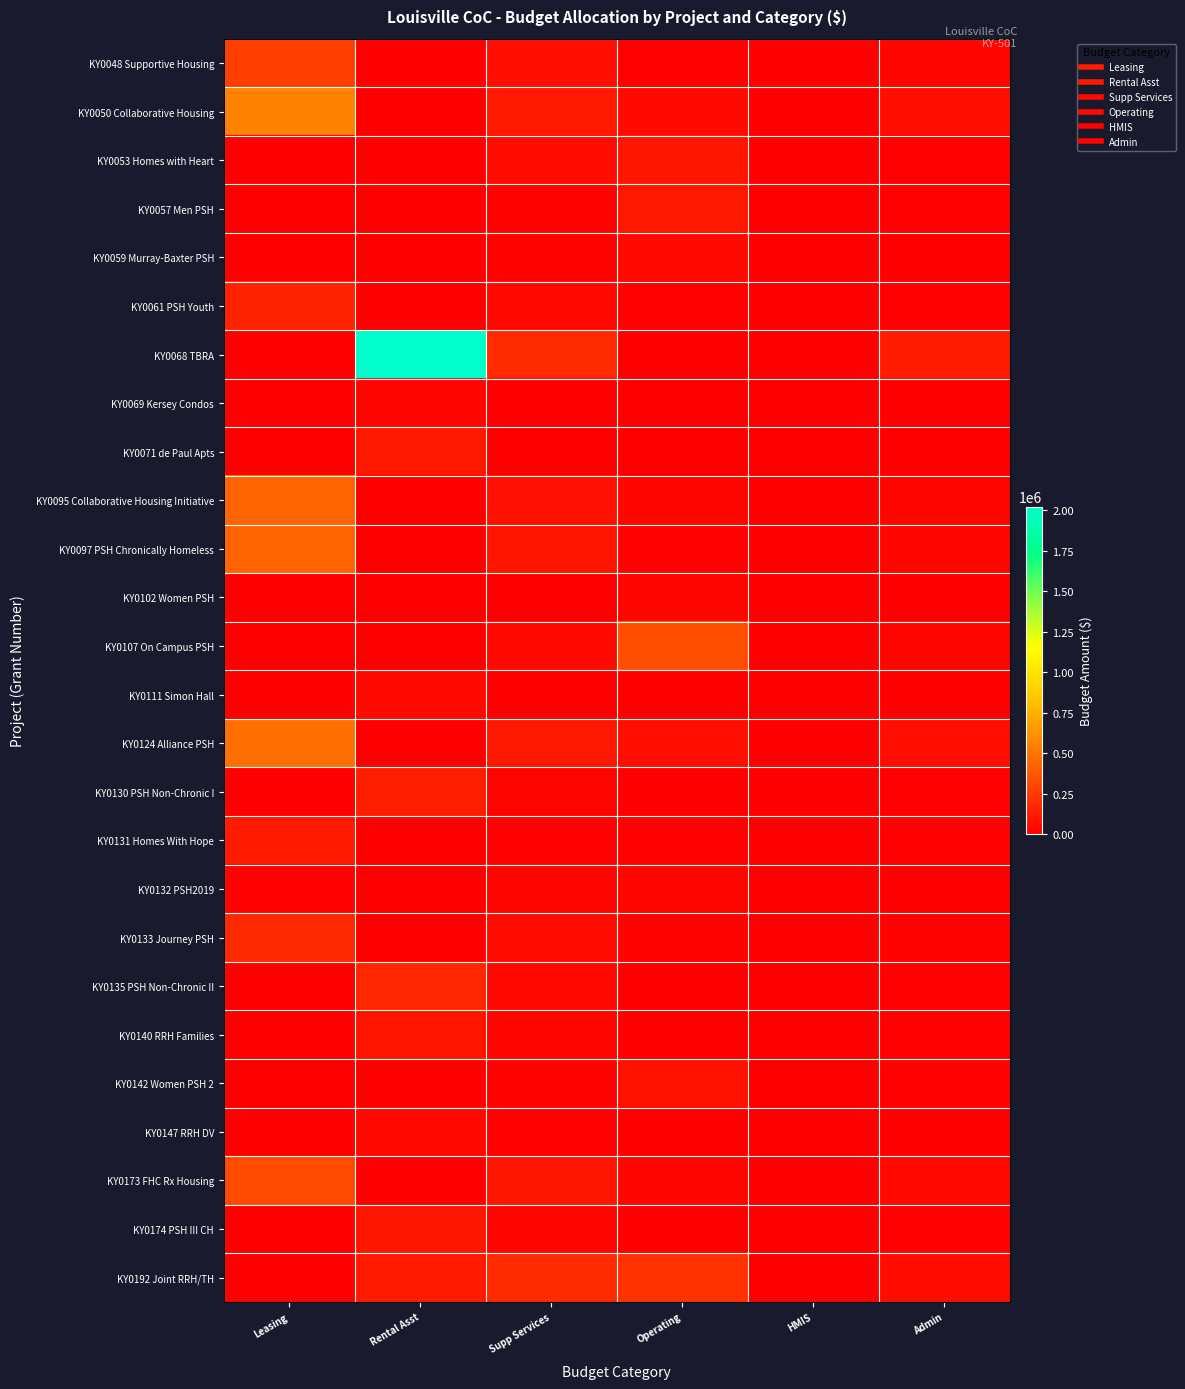

Reading left to right, extract all data points from this chart.

KY0048 Supportive Housing: Leasing=274033	Rental Asst=0	Supp Services=56758	Operating=8617	HMIS=1500	Admin=27204
KY0050 Collaborative Housing: Leasing=557200	Rental Asst=0	Supp Services=114747	Operating=42413	HMIS=0	Admin=63237
KY0053 Homes with Heart: Leasing=0	Rental Asst=0	Supp Services=54950	Operating=100196	HMIS=535	Admin=14197
KY0057 Men PSH: Leasing=0	Rental Asst=0	Supp Services=17781	Operating=108403	HMIS=0	Admin=11136
KY0059 Murray-Baxter PSH: Leasing=0	Rental Asst=0	Supp Services=15867	Operating=40139	HMIS=1000	Admin=5151
KY0061 PSH Youth: Leasing=155286	Rental Asst=0	Supp Services=43708	Operating=10645	HMIS=0	Admin=13087
KY0068 TBRA: Leasing=0	Rental Asst=2021436	Supp Services=186204	Operating=0	HMIS=0	Admin=120297
KY0069 Kersey Condos: Leasing=0	Rental Asst=30864	Supp Services=4416	Operating=0	HMIS=0	Admin=1905
KY0071 de Paul Apts: Leasing=0	Rental Asst=110160	Supp Services=5640	Operating=0	HMIS=0	Admin=2956
KY0095 Collaborative Housing Initiative: Leasing=431090	Rental Asst=0	Supp Services=72466	Operating=35098	HMIS=0	Admin=30347
KY0097 PSH Chronically Homeless: Leasing=429320	Rental Asst=0	Supp Services=87789	Operating=13033	HMIS=0	Admin=37573
KY0102 Women PSH: Leasing=0	Rental Asst=0	Supp Services=0	Operating=33167	HMIS=0	Admin=2863
KY0107 On Campus PSH: Leasing=0	Rental Asst=0	Supp Services=46427	Operating=335068	HMIS=2846	Admin=23696
KY0111 Simon Hall: Leasing=0	Rental Asst=40128	Supp Services=5280	Operating=0	HMIS=0	Admin=2446
KY0124 Alliance PSH: Leasing=479689	Rental Asst=0	Supp Services=109410	Operating=60689	HMIS=0	Admin=57589
KY0130 PSH Non-Chronic I: Leasing=0	Rental Asst=138432	Supp Services=28889	Operating=0	HMIS=0	Admin=9565
KY0131 Homes With Hope: Leasing=115751	Rental Asst=0	Supp Services=12588	Operating=13085	HMIS=0	Admin=7980
KY0132 PSH2019: Leasing=14986	Rental Asst=0	Supp Services=28042	Operating=34986	HMIS=0	Admin=7118
KY0133 Journey PSH: Leasing=176074	Rental Asst=0	Supp Services=49783	Operating=19175	HMIS=500	Admin=21883
KY0135 PSH Non-Chronic II: Leasing=0	Rental Asst=167616	Supp Services=40131	Operating=0	HMIS=0	Admin=12079
KY0140 RRH Families: Leasing=0	Rental Asst=88308	Supp Services=28654	Operating=0	HMIS=0	Admin=8664
KY0142 Women PSH 2: Leasing=0	Rental Asst=0	Supp Services=16527	Operating=79439	HMIS=0	Admin=8510
KY0147 RRH DV: Leasing=0	Rental Asst=44064	Supp Services=12978	Operating=0	HMIS=0	Admin=3277
KY0173 FHC Rx Housing: Leasing=316131	Rental Asst=0	Supp Services=101600	Operating=37068	HMIS=0	Admin=40555
KY0174 PSH III CH: Leasing=0	Rental Asst=102216	Supp Services=27202	Operating=0	HMIS=0	Admin=7999
KY0192 Joint RRH/TH: Leasing=0	Rental Asst=114072	Supp Services=182815	Operating=215000	HMIS=0	Admin=49747